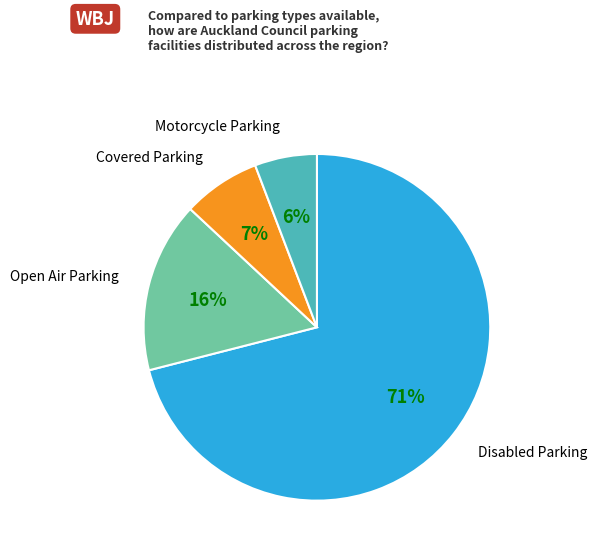

Which slice represents more than half of the pie?

Disabled Parking